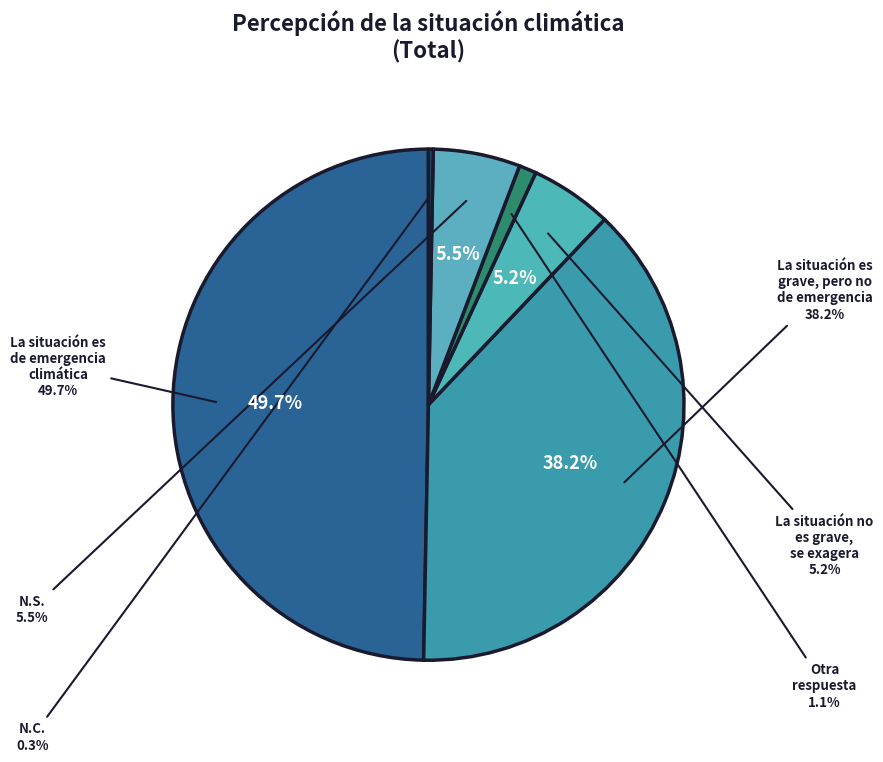

Is it true that La situación es de emergencia climática is 50% of the pie?

True